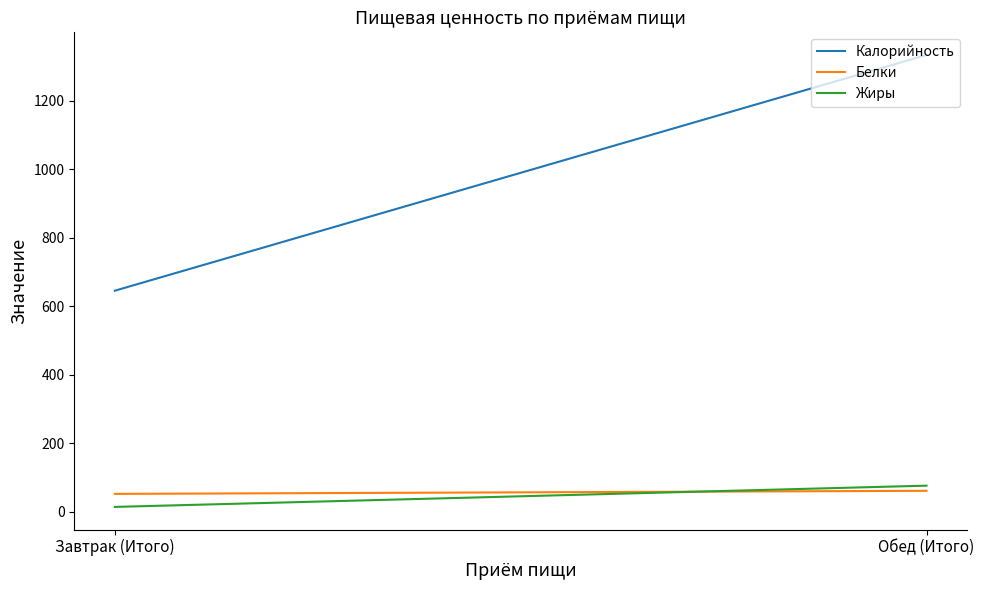

What is the total value across all series at Завтрак (Итого)?

711